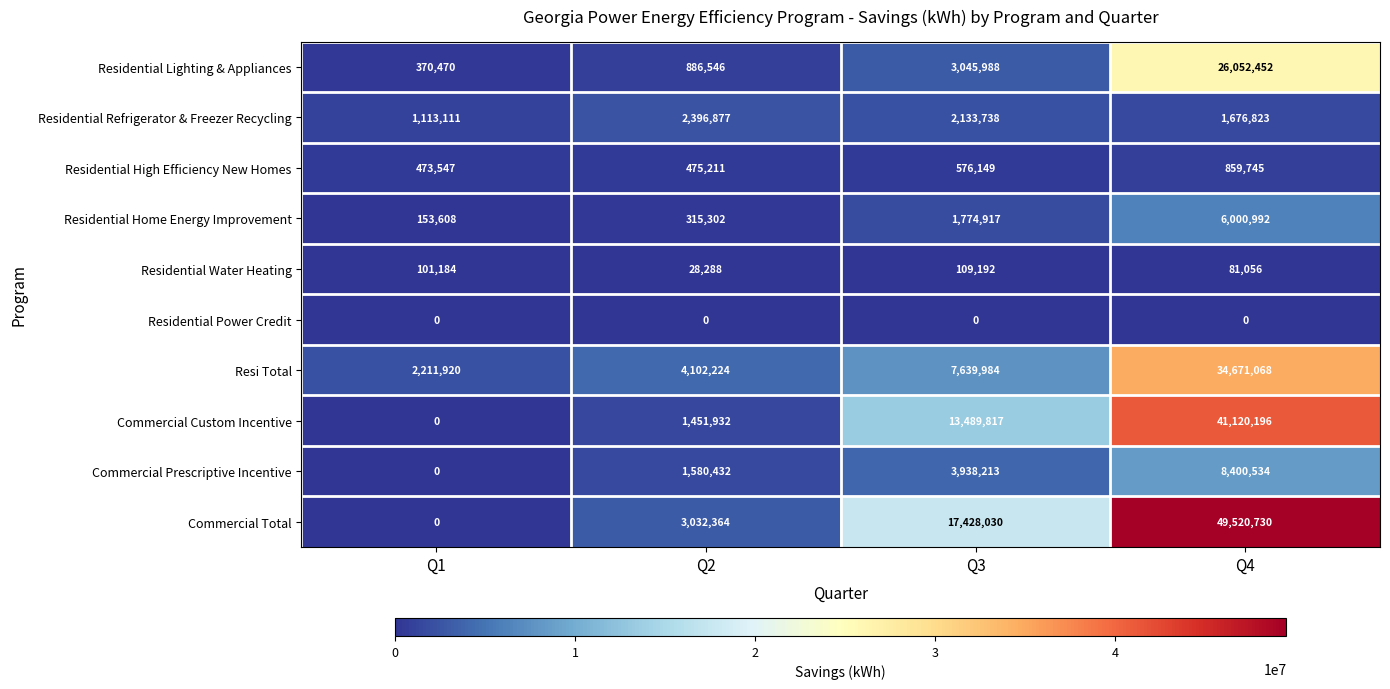

What is the average value of the Residential Water Heating series?

79930